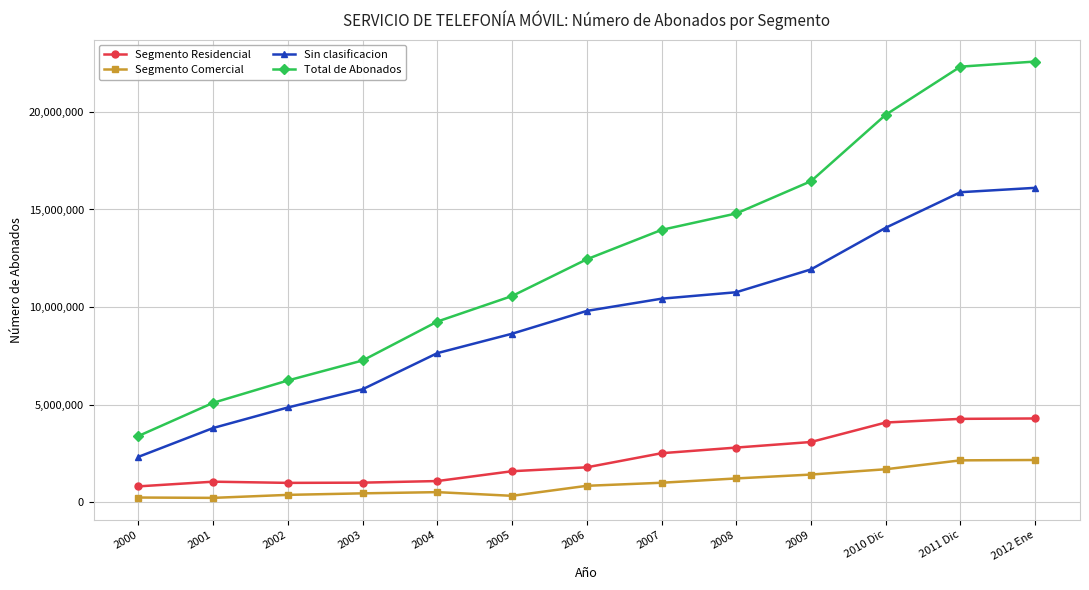

True or false: Sin clasificacion has more than 2 interior local peaks.

False